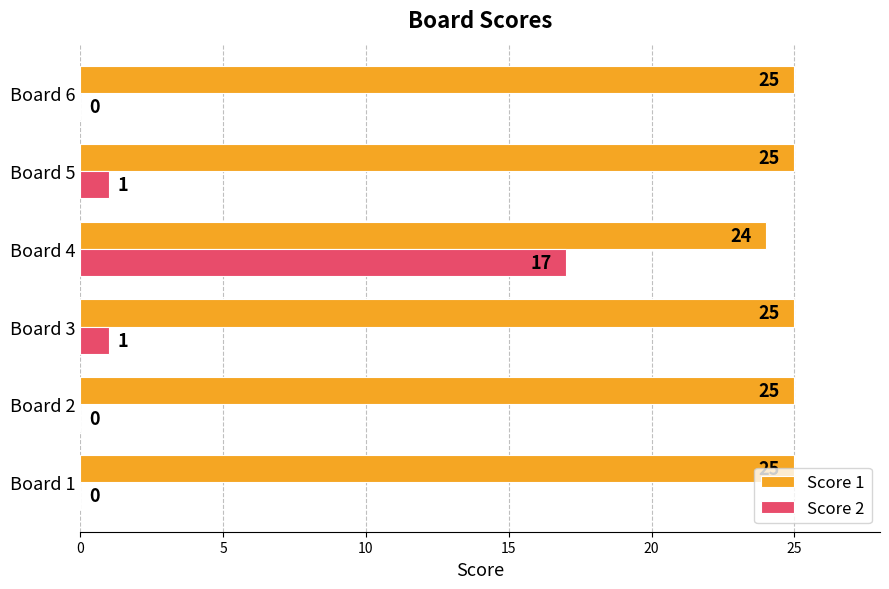

How many categories are shown in the chart?

6